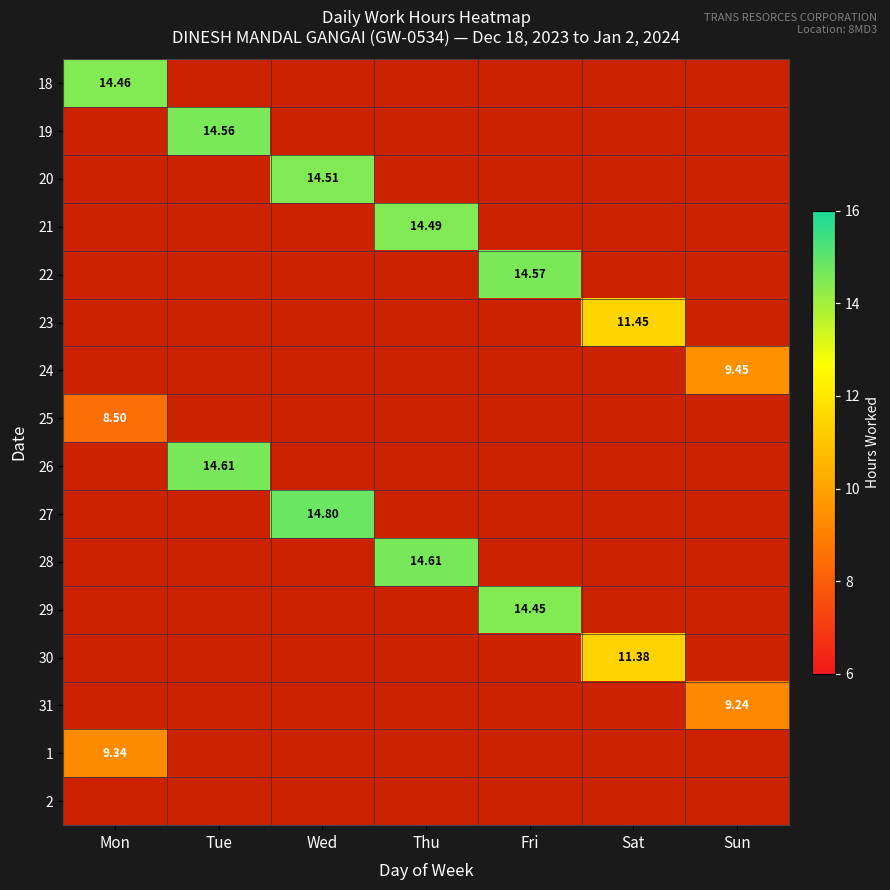

At how many categories does at least one series exceed 14?

5